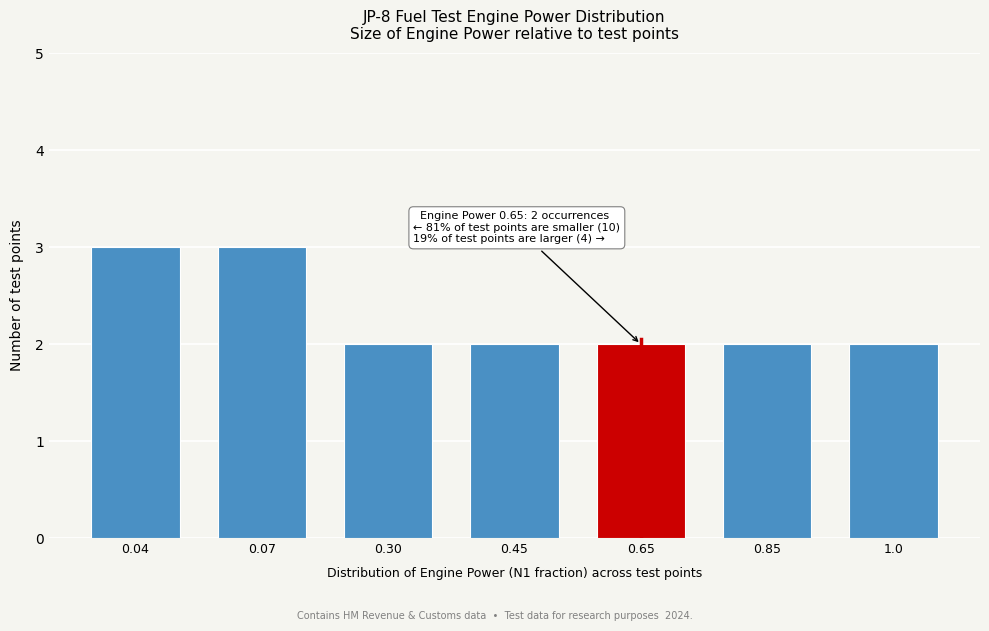

Reading right to left, what are all the values shown in this chart?

1.0=2	0.85=2	0.65=2	0.45=2	0.30=2	0.07=3	0.04=3